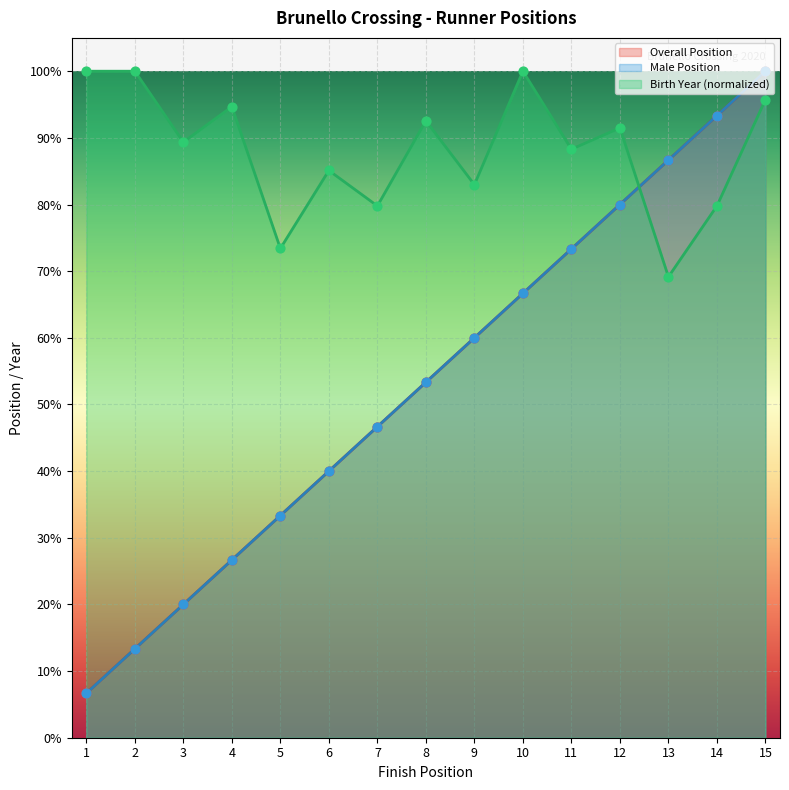

Which series has the largest Y range (max minus min)?

Overall Position